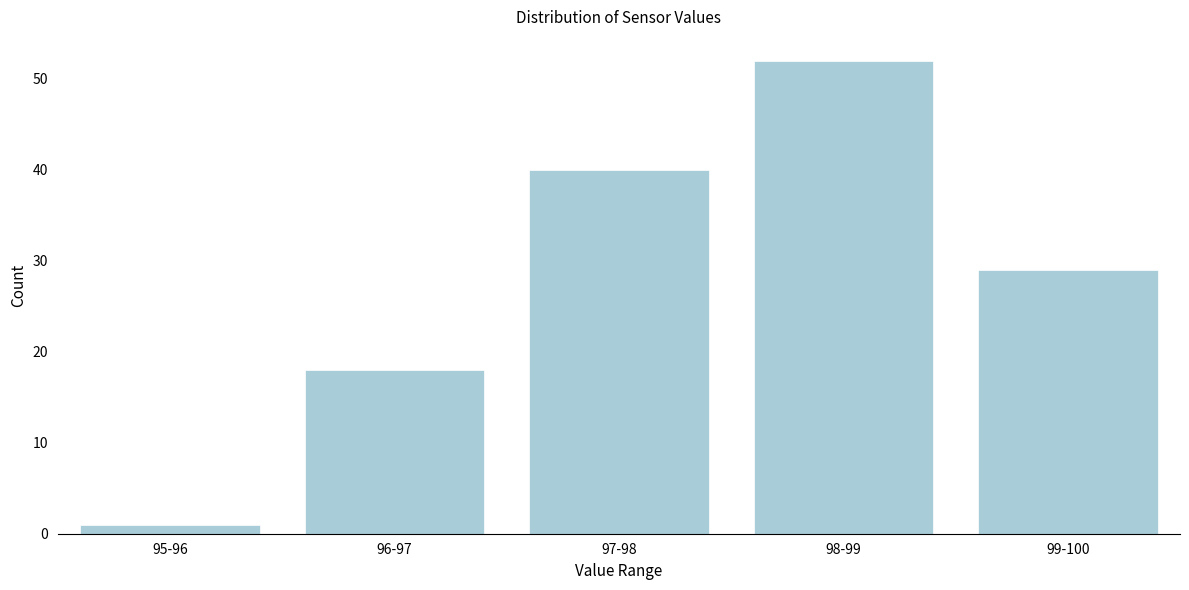

Reading right to left, extract all data points from this chart.

29	52	40	18	1